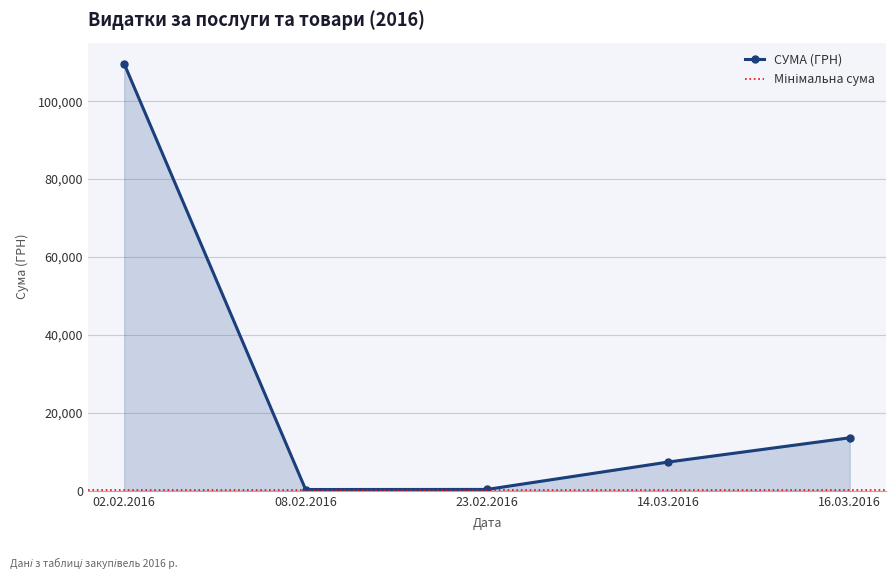

The value at 08.02.2016 is 204.1. True or false?

False